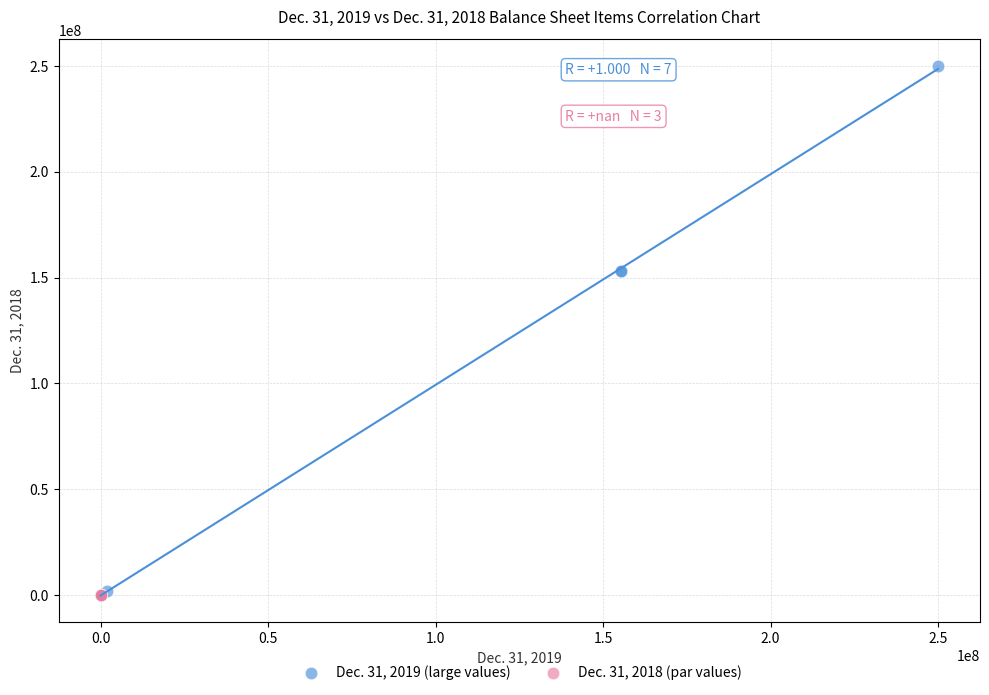

Which series contains the highest Y value?

Dec. 31, 2019 (large values)